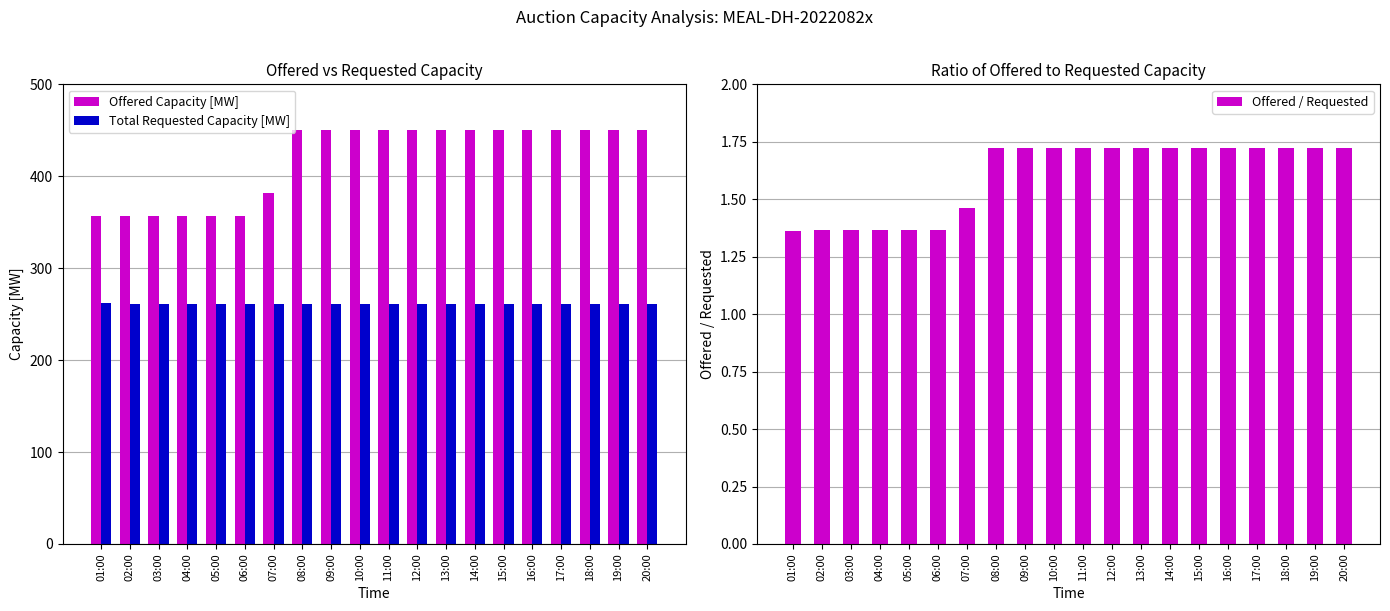

Reading left to right, what are all the values shown in this chart?

Offered Capacity [MW]: 01:00=357.0	02:00=357.0	03:00=357.0	04:00=357.0	05:00=357.0	06:00=357.0	07:00=382.0	08:00=450.0	09:00=450.0	10:00=450.0	11:00=450.0	12:00=450.0	13:00=450.0	14:00=450.0	15:00=450.0	16:00=450.0	17:00=450.0	18:00=450.0	19:00=450.0	20:00=450.0
Total Requested Capacity [MW]: 01:00=262.0	02:00=261.0	03:00=261.0	04:00=261.0	05:00=261.0	06:00=261.0	07:00=261.0	08:00=261.0	09:00=261.0	10:00=261.0	11:00=261.0	12:00=261.0	13:00=261.0	14:00=261.0	15:00=261.0	16:00=261.0	17:00=261.0	18:00=261.0	19:00=261.0	20:00=261.0
Offered / Requested: 01:00=1.4	02:00=1.4	03:00=1.4	04:00=1.4	05:00=1.4	06:00=1.4	07:00=1.5	08:00=1.7	09:00=1.7	10:00=1.7	11:00=1.7	12:00=1.7	13:00=1.7	14:00=1.7	15:00=1.7	16:00=1.7	17:00=1.7	18:00=1.7	19:00=1.7	20:00=1.7